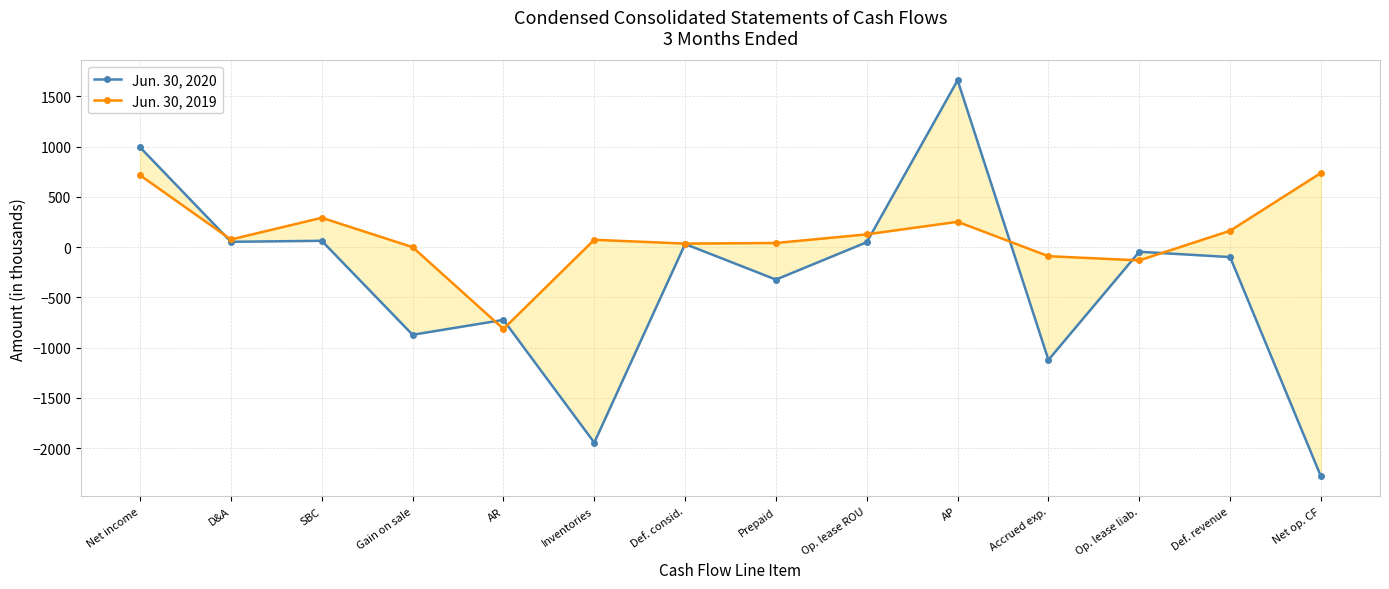

At Gain on sale, list the series in order from largest to smallest.

Jun. 30, 2019, Jun. 30, 2020